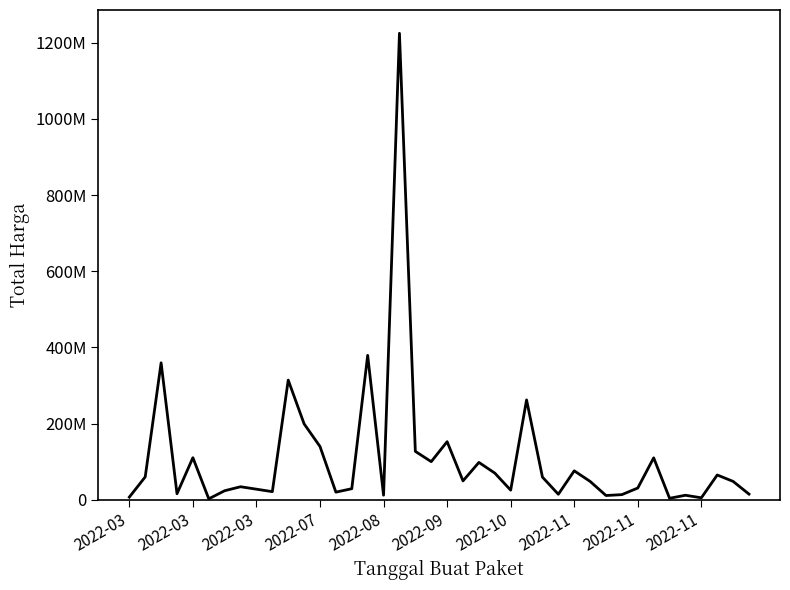

Does the chart display data point markers on the line(s)?

No